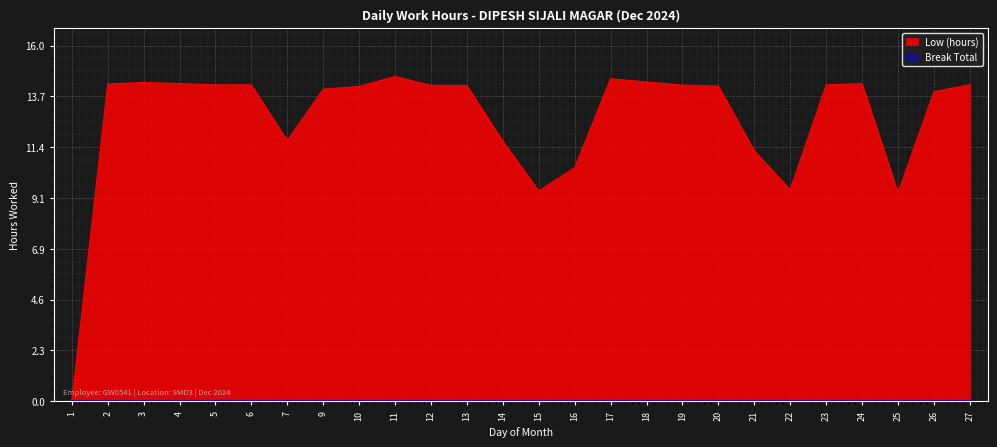

How many positive values are there?

25